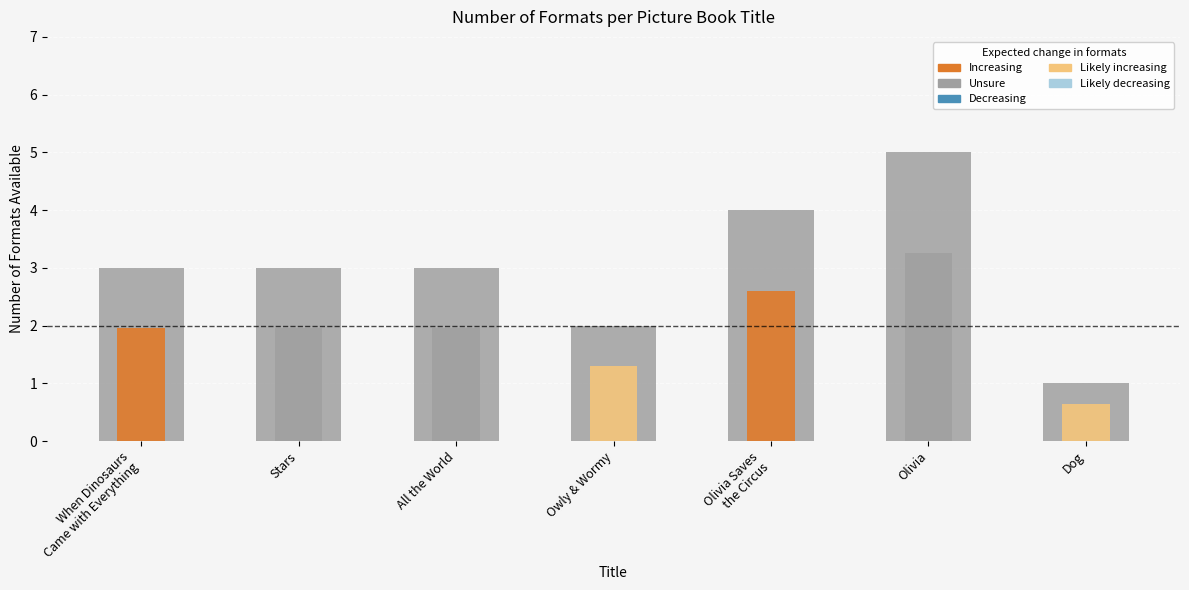

What is the sum of all values?

21